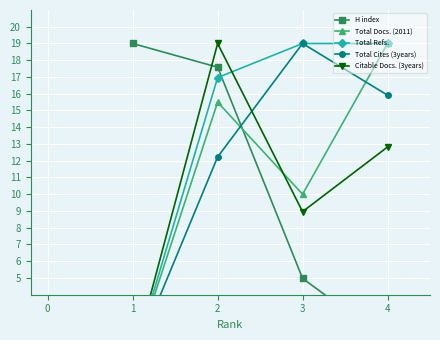

True or false: Total Cites (3years) and Total Refs. intersect in this chart.

False